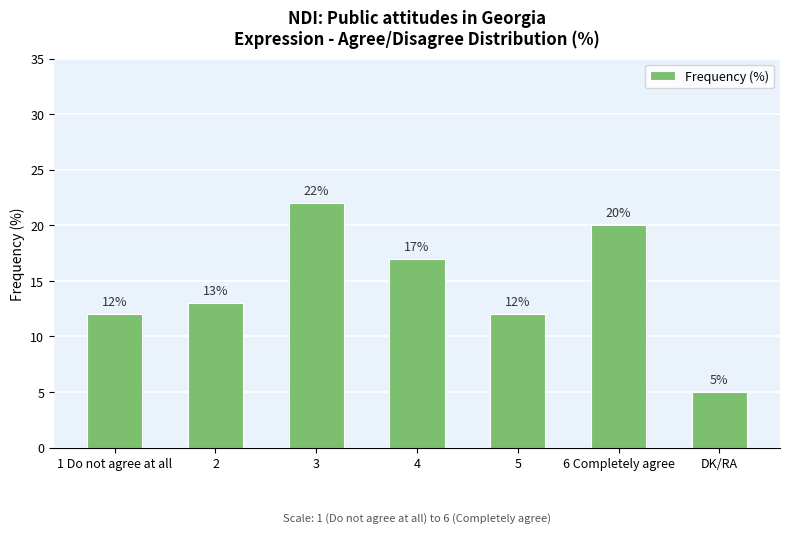

Approximately how many times larger is the value at 2 compared to DK/RA?

2.6